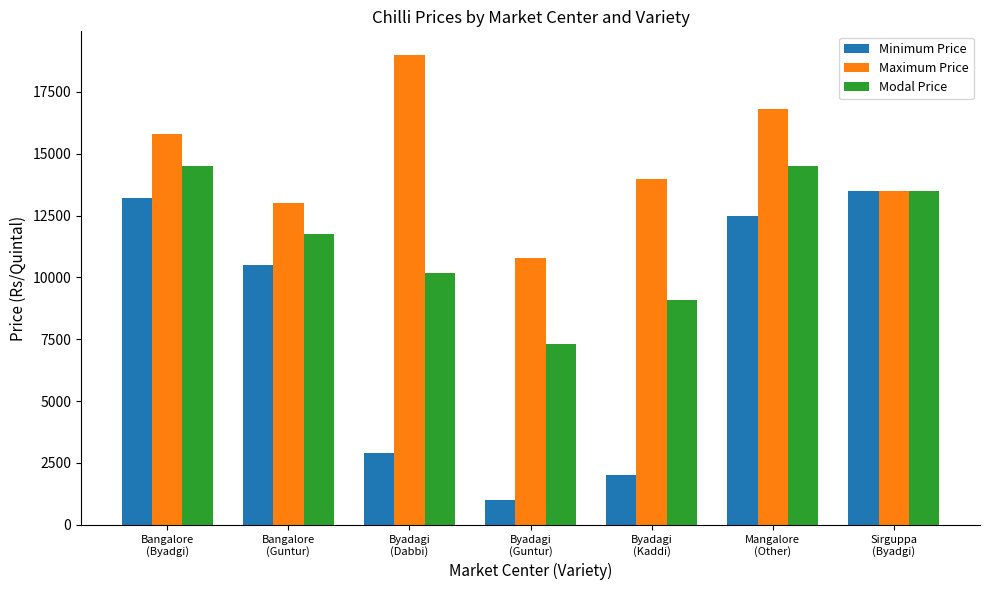

Rank the categories by Minimum Price value from highest to lowest.

Sirguppa
(Byadgi), Bangalore
(Byadgi), Mangalore
(Other), Bangalore
(Guntur), Byadagi
(Dabbi), Byadagi
(Kaddi), Byadagi
(Guntur)